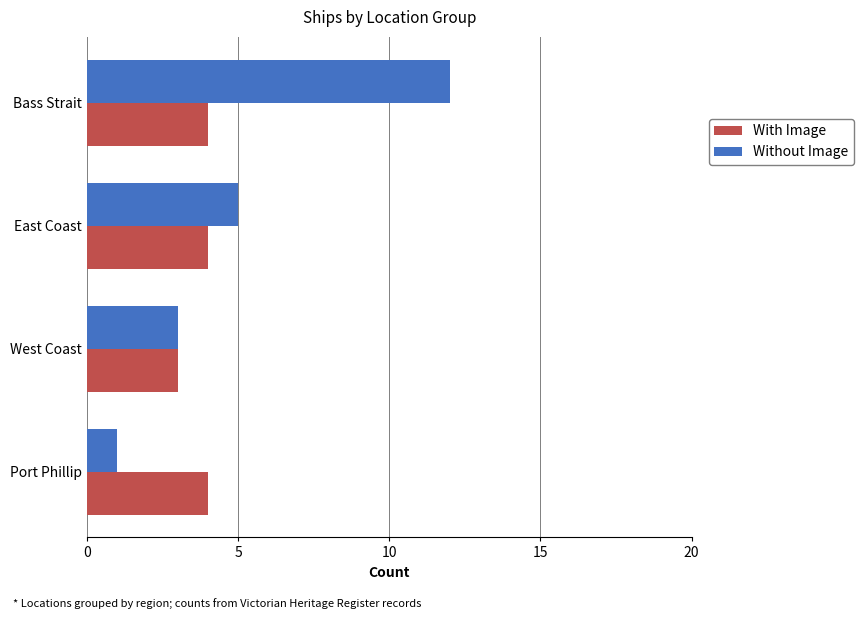

Between East Coast and Bass Strait, which series saw the biggest shift?

Without Image